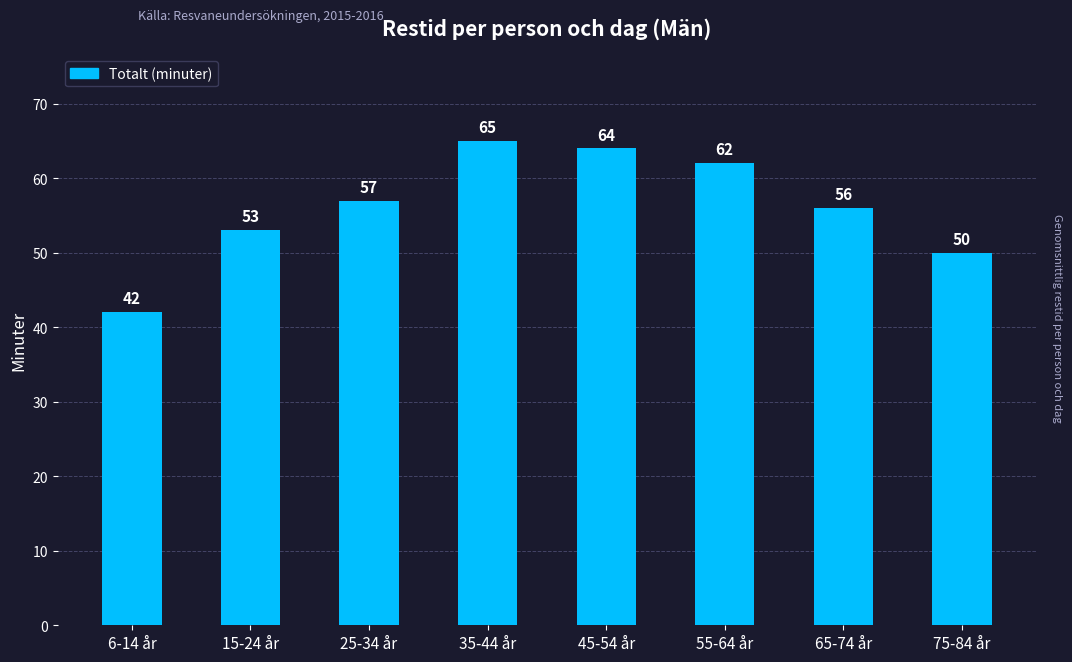

How many bars are there in total?

8